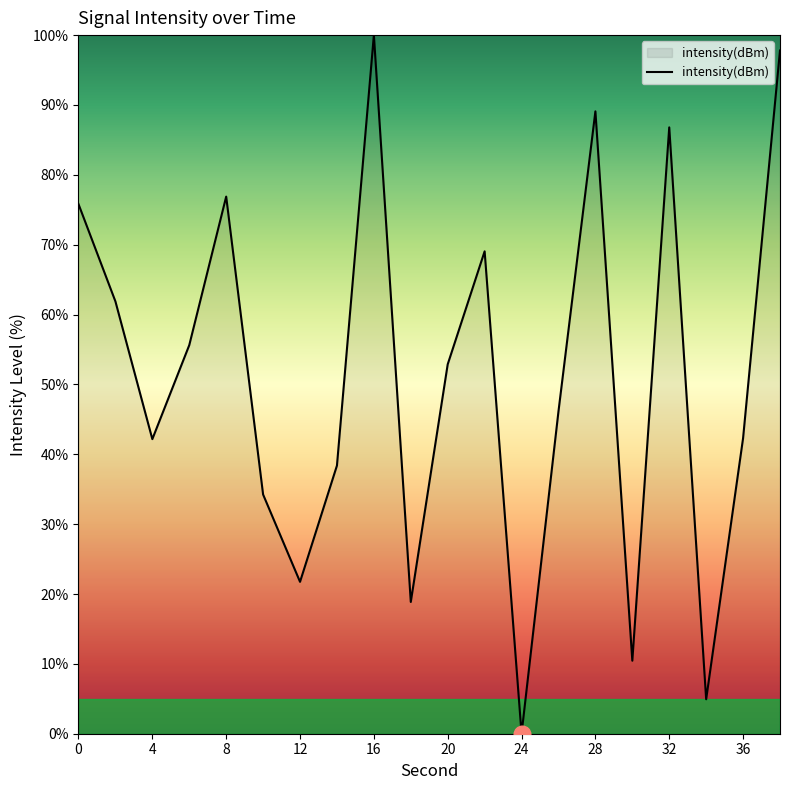

What is the maximum value shown in the chart?

100.0